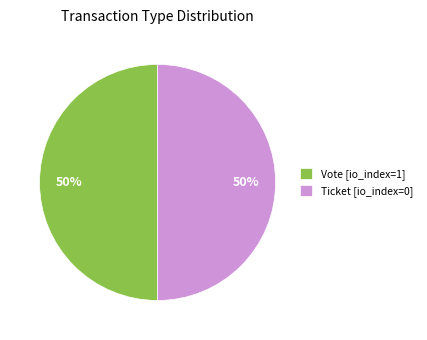

What is the ratio of the value at Ticket [io_index=0] to the value at Vote [io_index=1]?

1.0